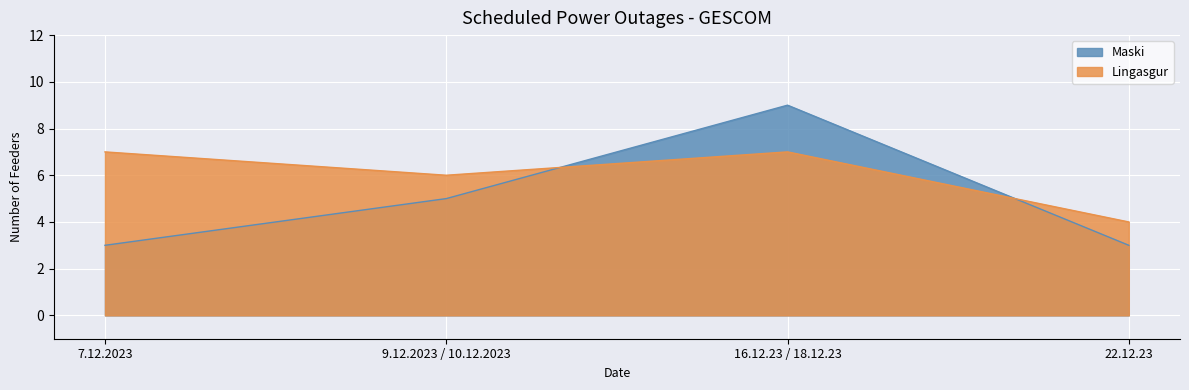

What is the minimum value for Lingasgur?

4